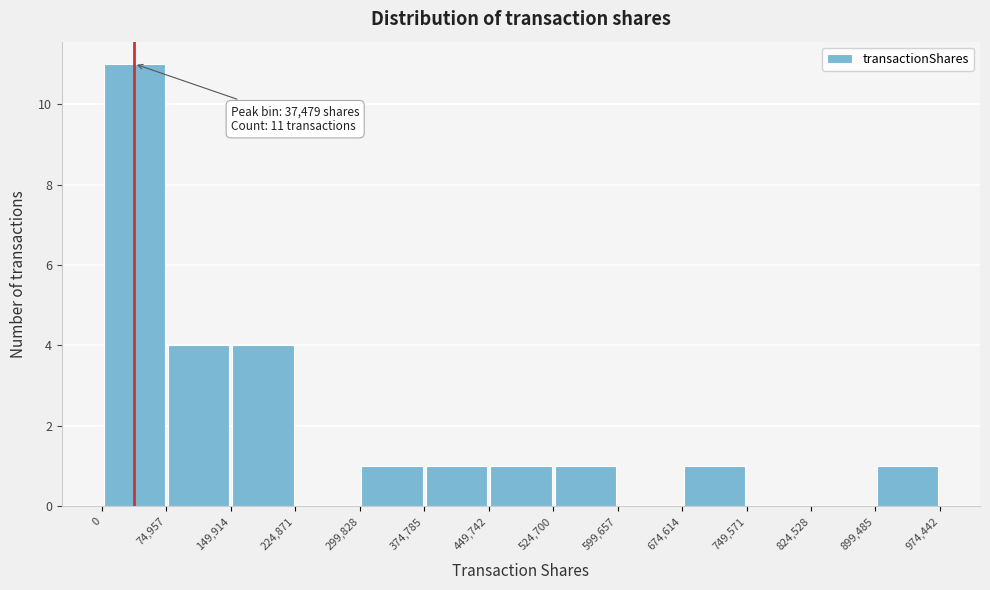

Which range on the x-axis has the tallest bar?

0 to 74,957